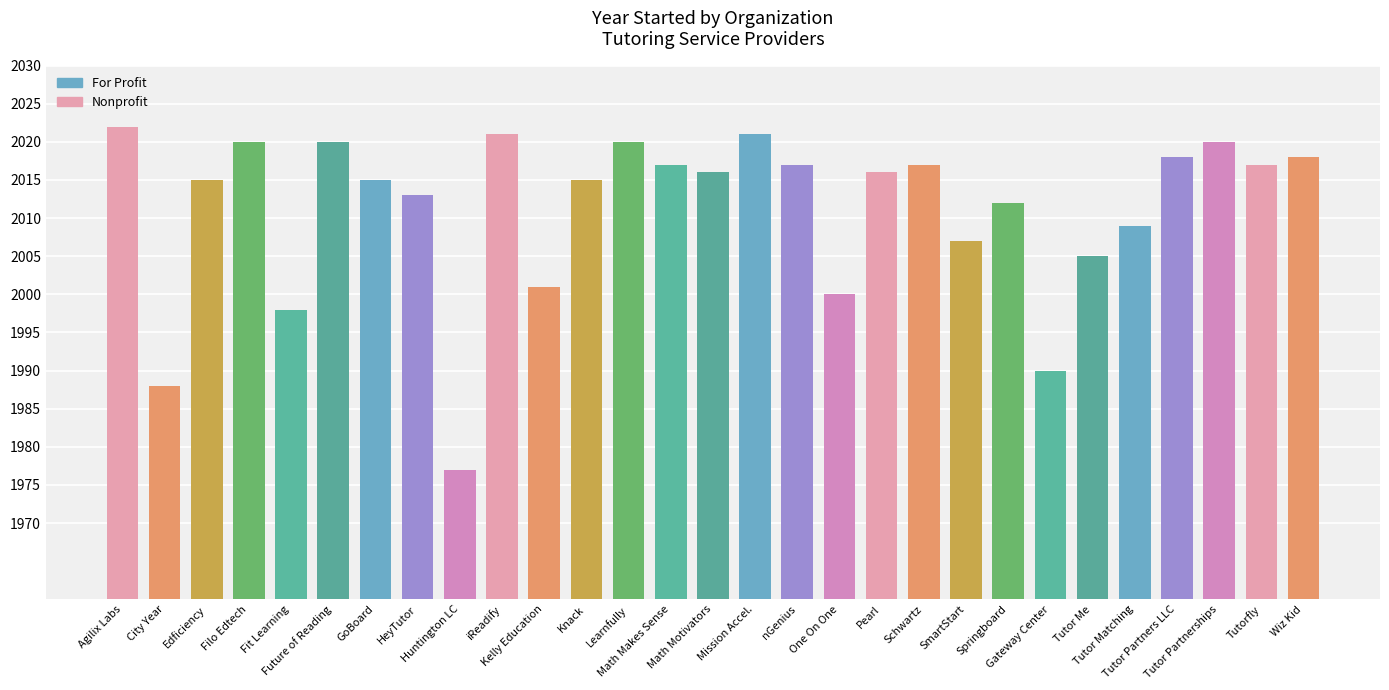

Approximately how many times larger is the value at GoBoard compared to Kelly Education?

1.0